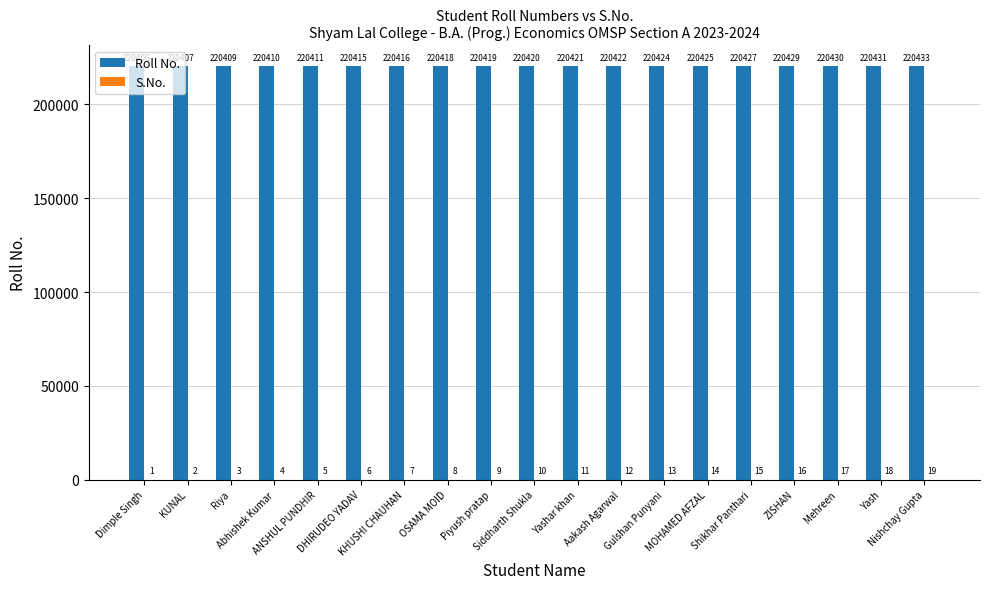

Does the chart contain stacked bars?

No